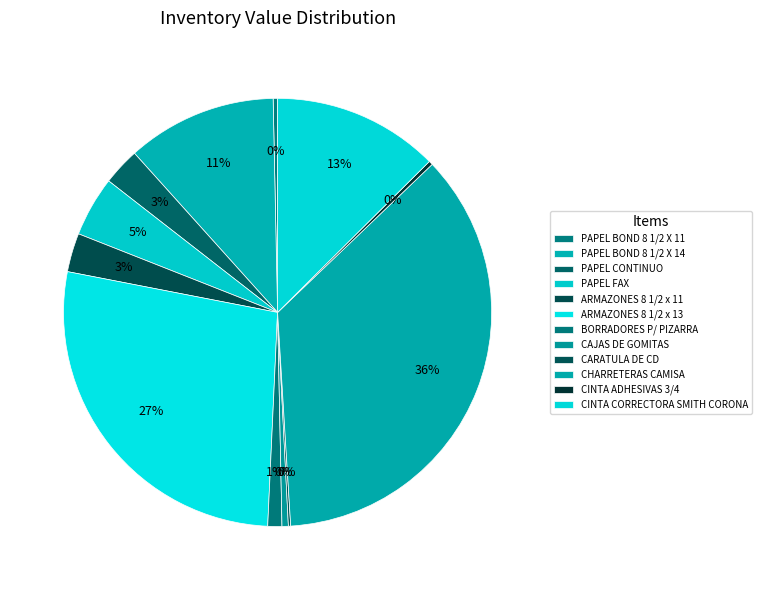

Count the number of slices in the pie.

12